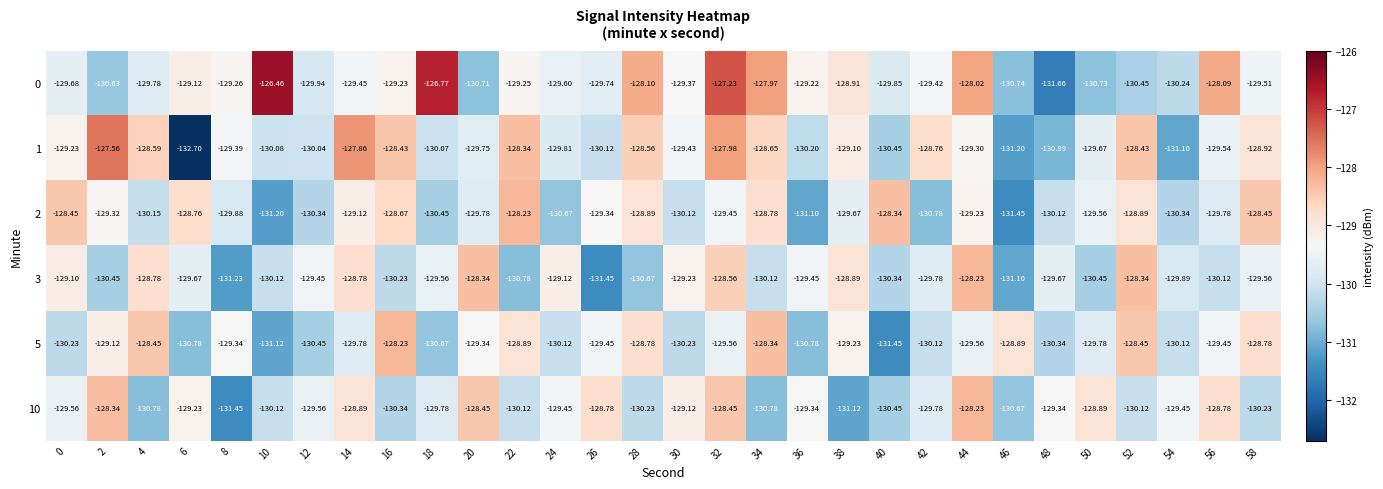

Is the value of 1 at 52 greater than the value of 5 at 12?

Yes